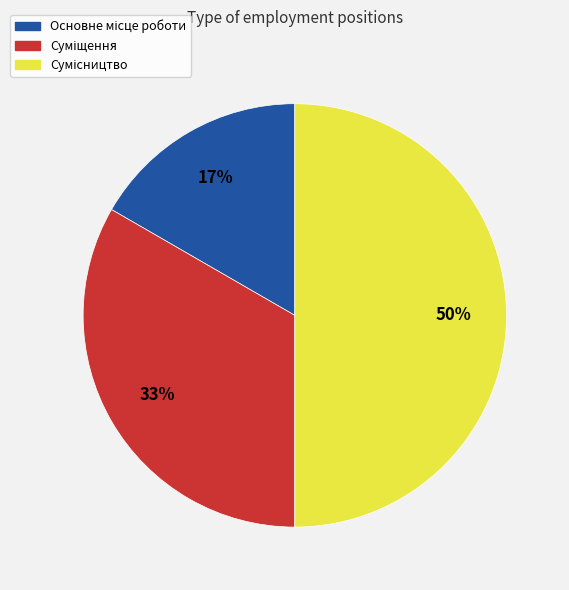

To the nearest percent, what is the average slice percentage?

33%